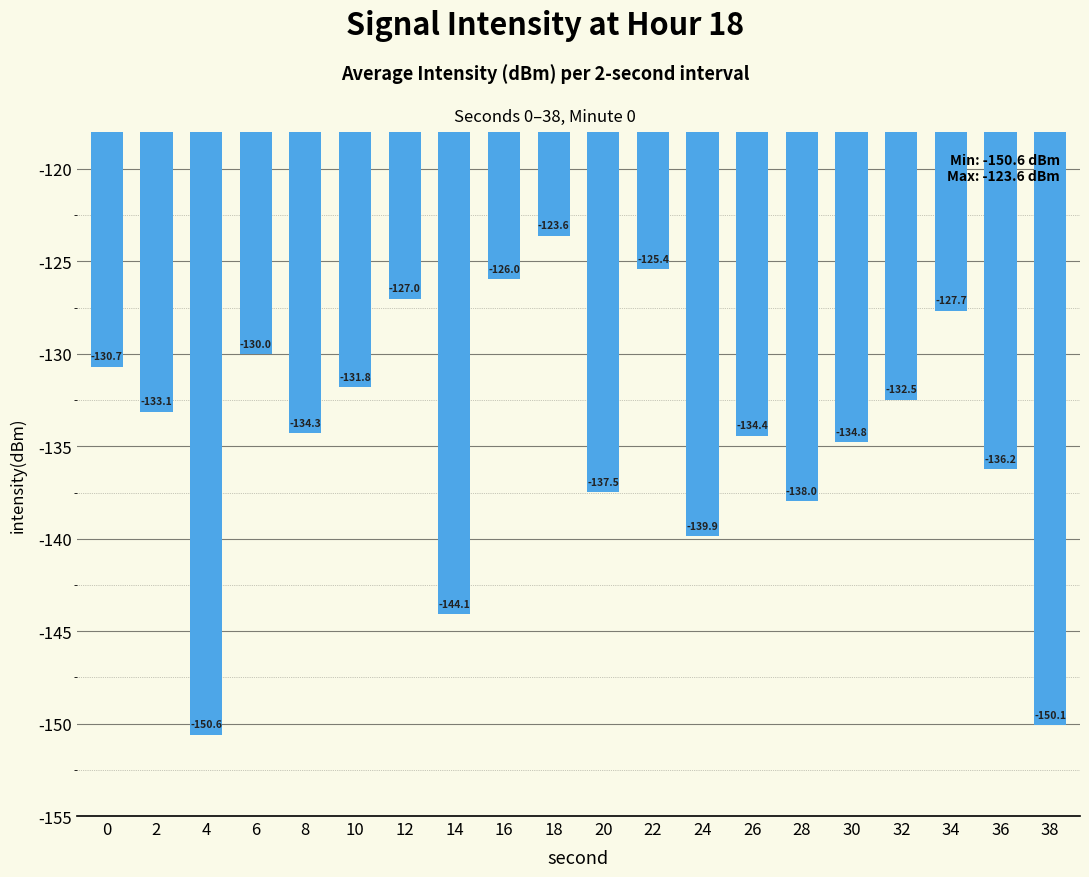

Reading right to left, what are all the values shown in this chart?

-150.1	-136.2	-127.7	-132.5	-134.8	-138.0	-134.4	-139.9	-125.4	-137.5	-123.6	-126.0	-144.1	-127.0	-131.8	-134.3	-130.0	-150.6	-133.1	-130.7